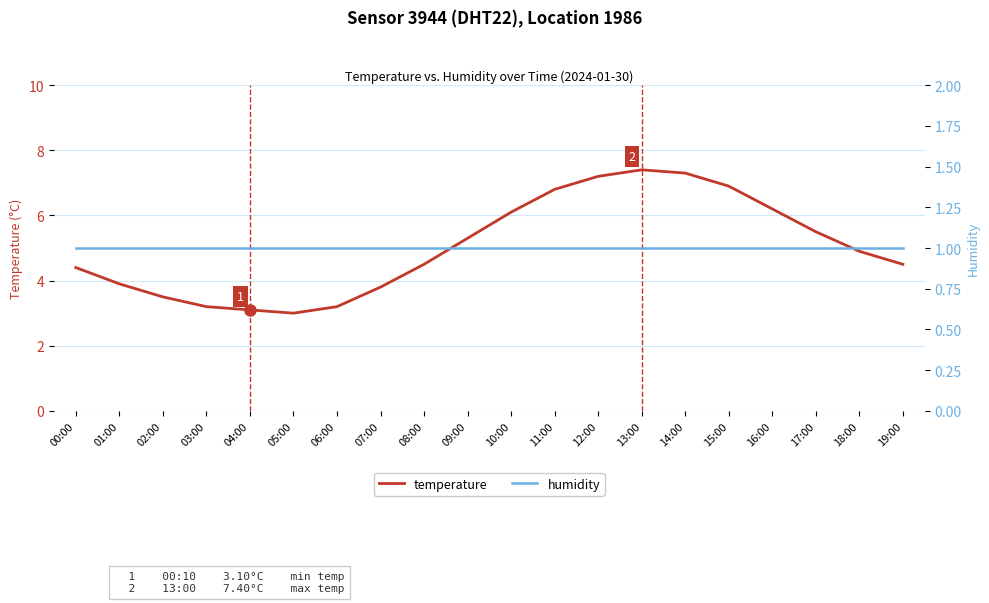

Is the value of temperature at 13:00 greater than the value of humidity at 08:00?

Yes